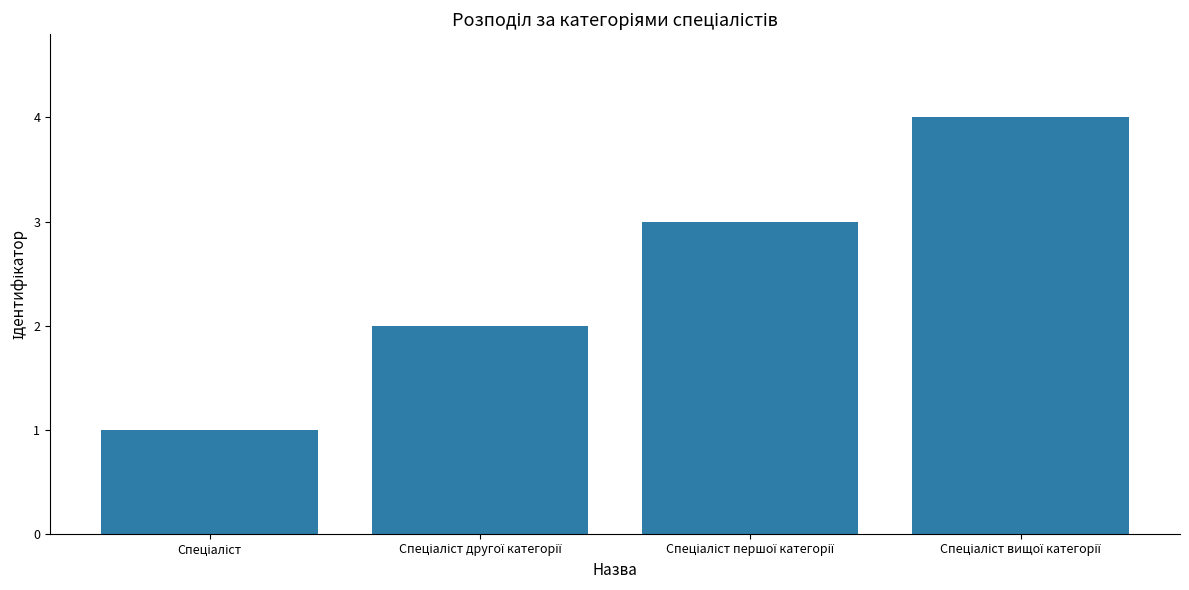

What is the sum of all values?

10